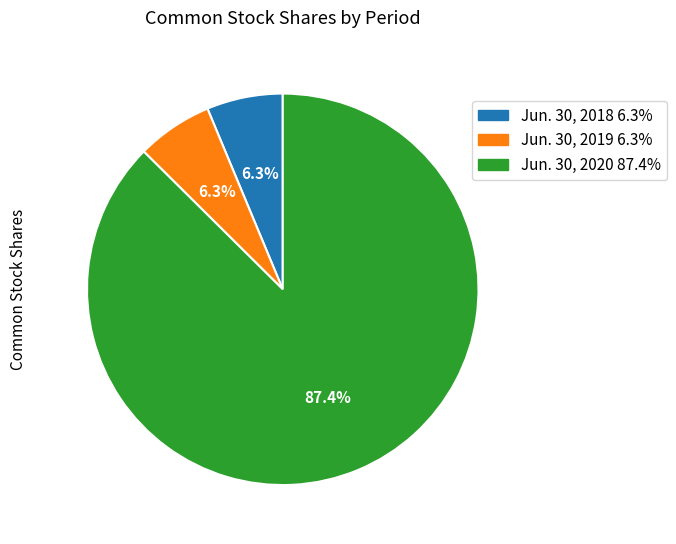

What is the ratio of the value at Jun. 30, 2018 to the value at Jun. 30, 2020?

0.1